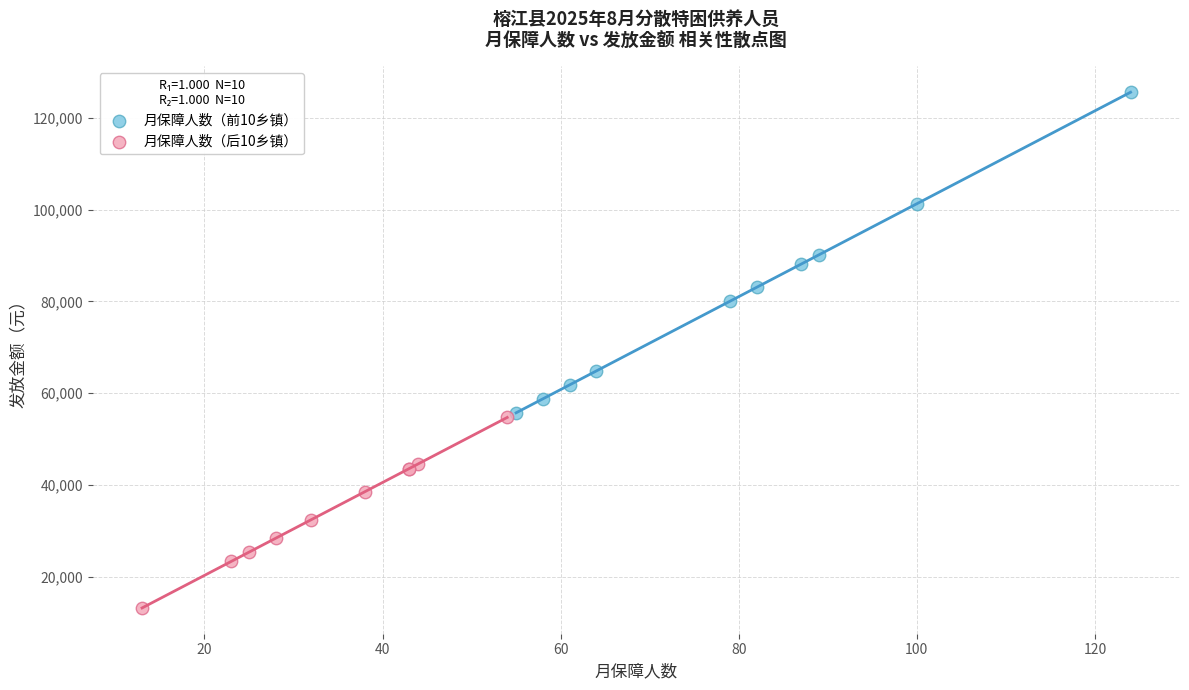

Which series has the largest Y range (max minus min)?

月保障人数（前10乡镇）